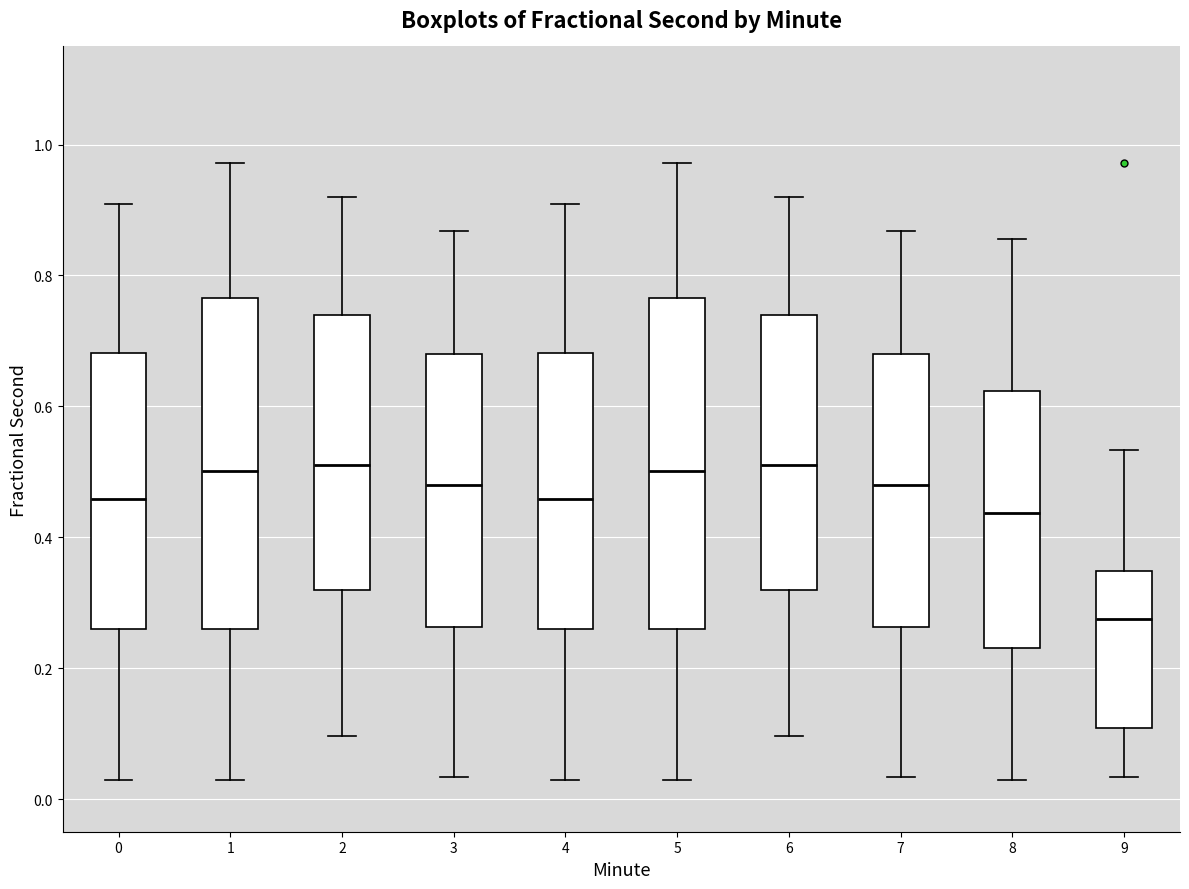

Reading left to right, transcribe this box plot: for each box, give where its median line is, the range the box spans, and where its two whiskers end, as read against the y-axis. The values are not printed on the chart, so give them approximately, as read against the axis.

0: median 0.46, box 0.26 to 0.68, whiskers 0.02 to 0.90
1: median 0.50, box 0.26 to 0.76, whiskers 0.02 to 0.98
2: median 0.50, box 0.32 to 0.74, whiskers 0.10 to 0.92
3: median 0.48, box 0.26 to 0.68, whiskers 0.04 to 0.86
4: median 0.46, box 0.26 to 0.68, whiskers 0.02 to 0.90
5: median 0.50, box 0.26 to 0.76, whiskers 0.02 to 0.98
6: median 0.50, box 0.32 to 0.74, whiskers 0.10 to 0.92
7: median 0.48, box 0.26 to 0.68, whiskers 0.04 to 0.86
8: median 0.44, box 0.24 to 0.62, whiskers 0.02 to 0.86
9: median 0.28, box 0.10 to 0.34, whiskers 0.04 to 0.54